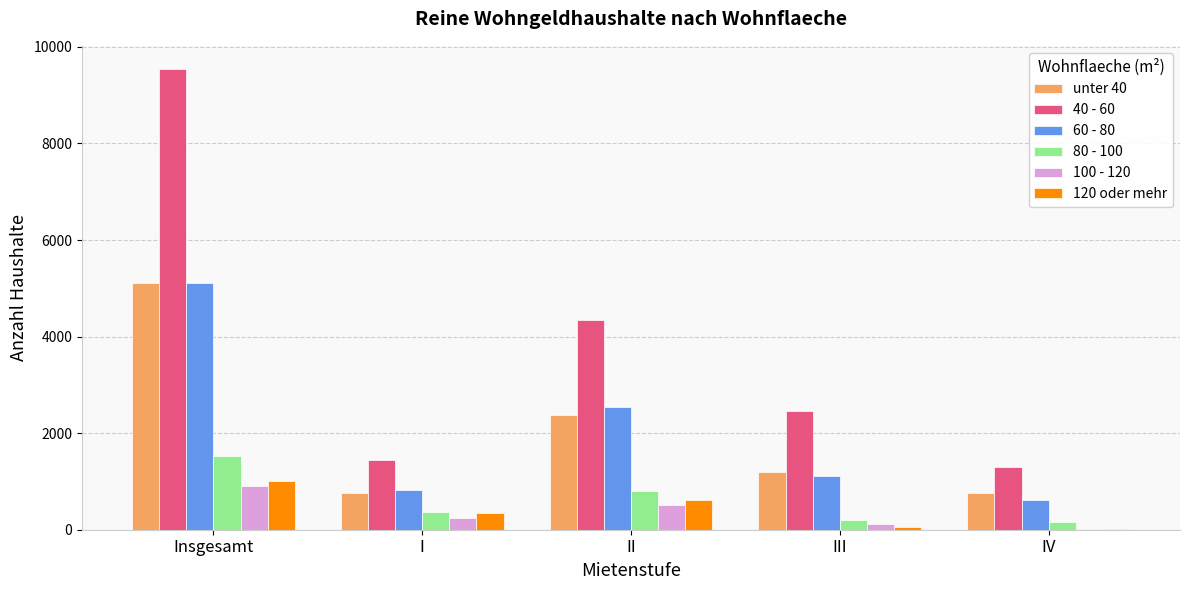

The 80 - 100 series shows 375 at I. True or false?

True